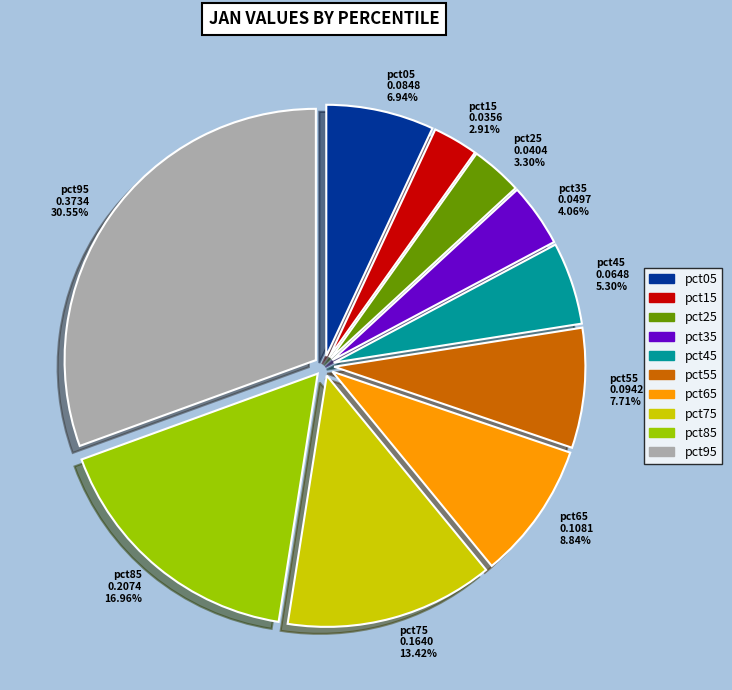

How many slices are in this pie chart?

10